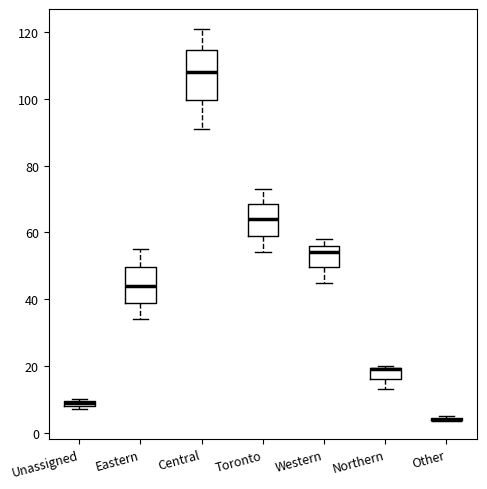

Where does the upper whisker of the box for Central end on the y-axis? The values are not printed on the chart, so give them approximately, as read against the axis.

122